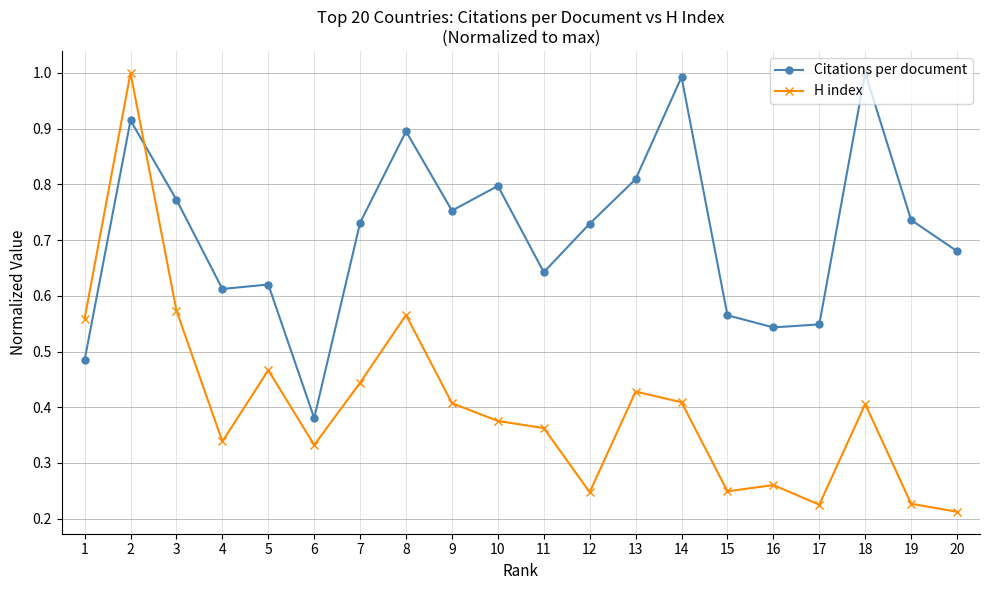

Does the chart have visible grid lines?

Yes